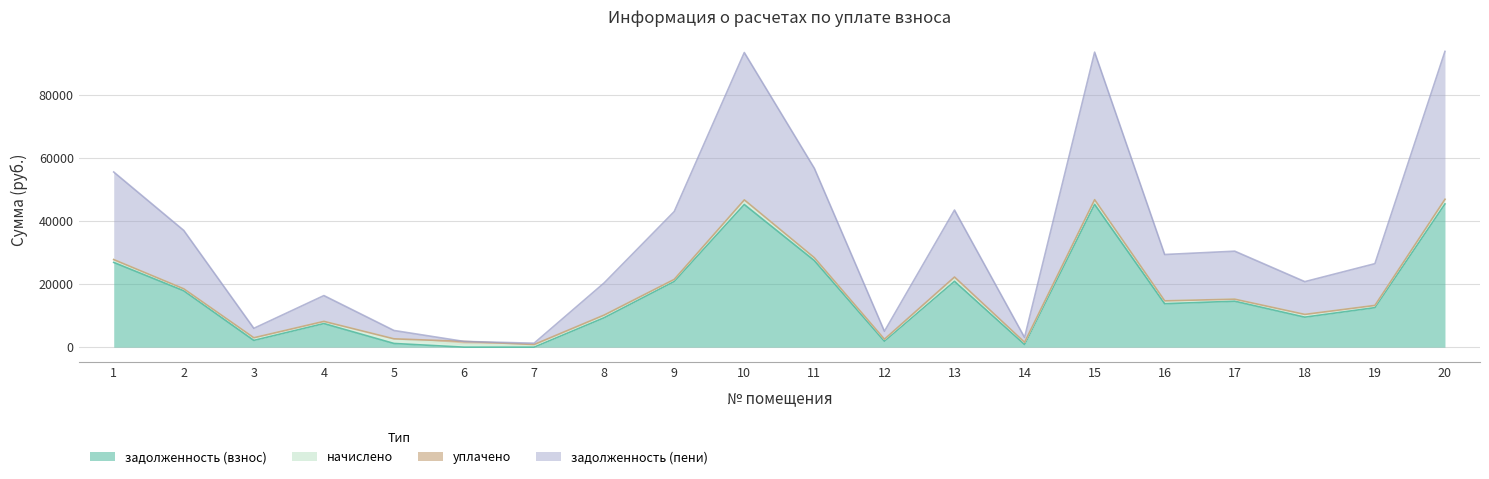

The value of задолженность (взнос) at 19 is 21265.8. True or false?

False